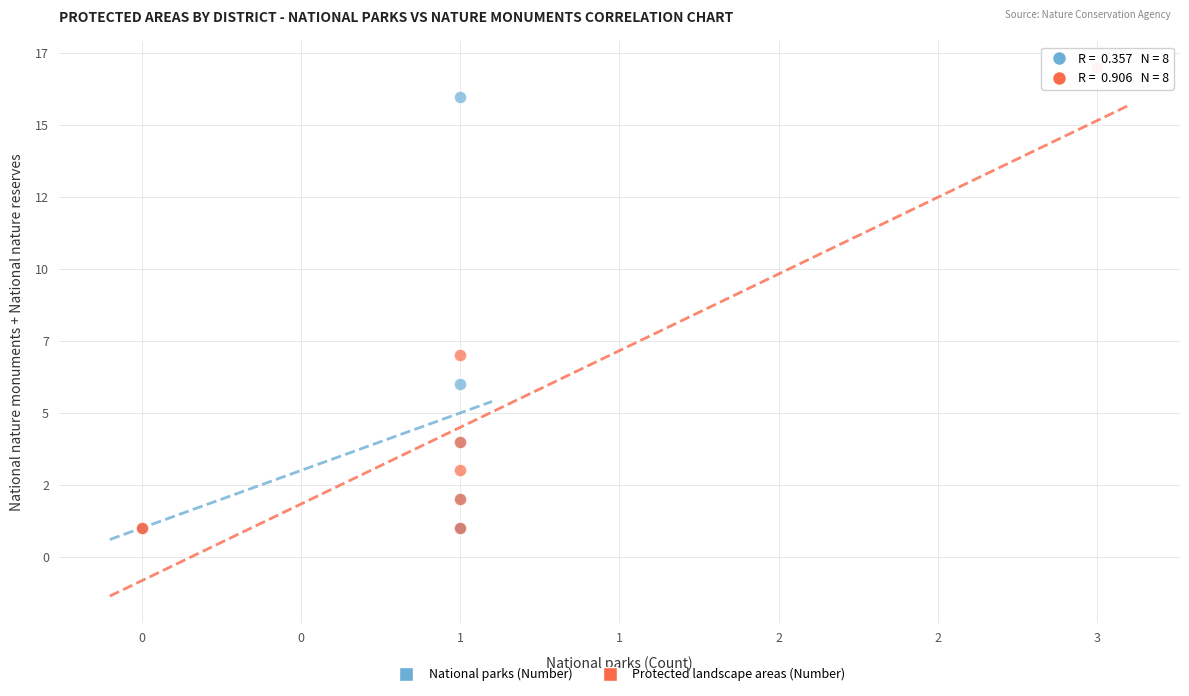

What are all the series names shown in the legend?

National parks (Number), Protected landscape areas (Number)